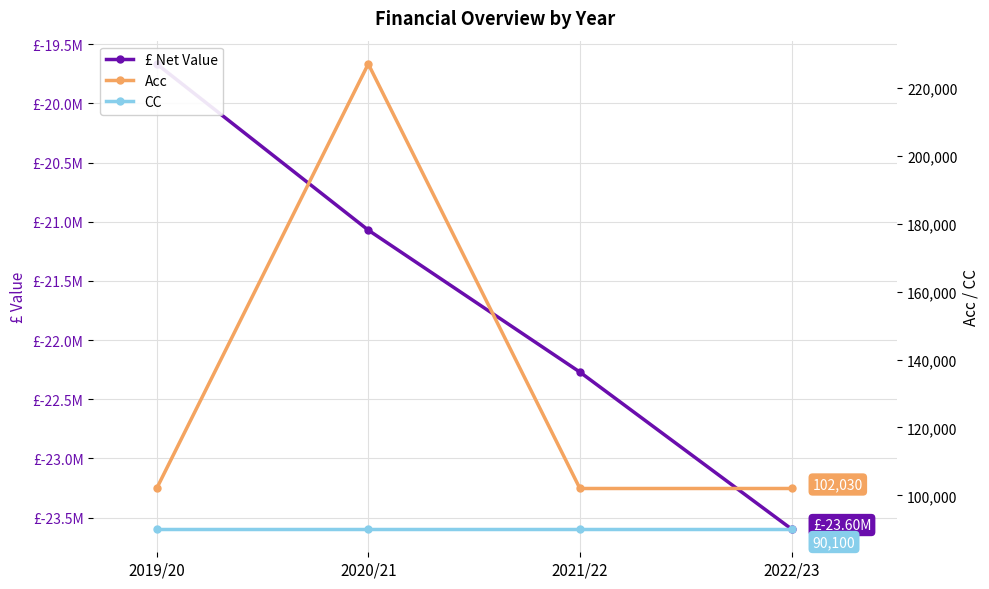

What is the total value across all series at 2022/23?

-23404008.1